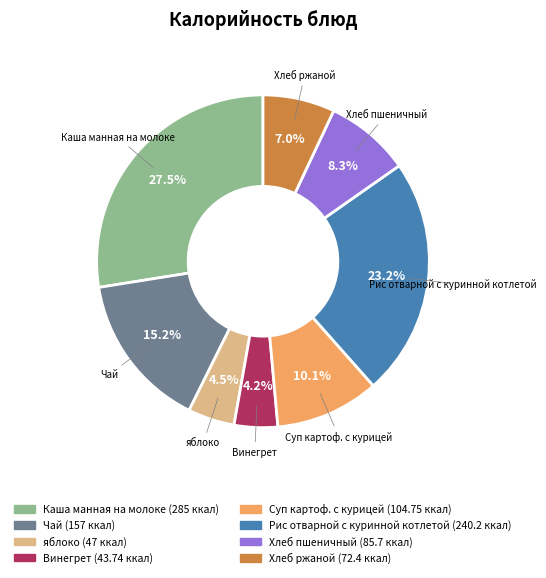

Count the number of slices in the pie.

8